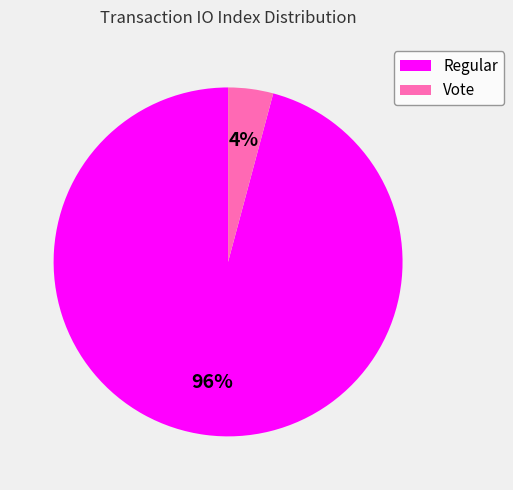

Between Regular and Vote, which is larger?

Regular